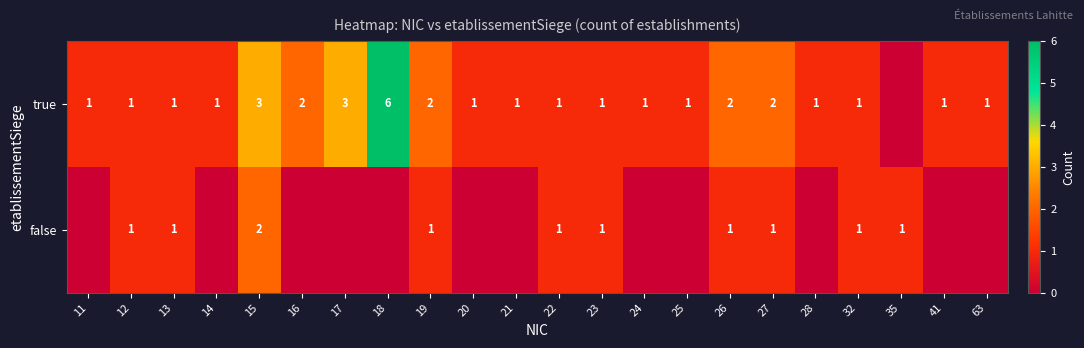

The value of true at 20 is 1. True or false?

True